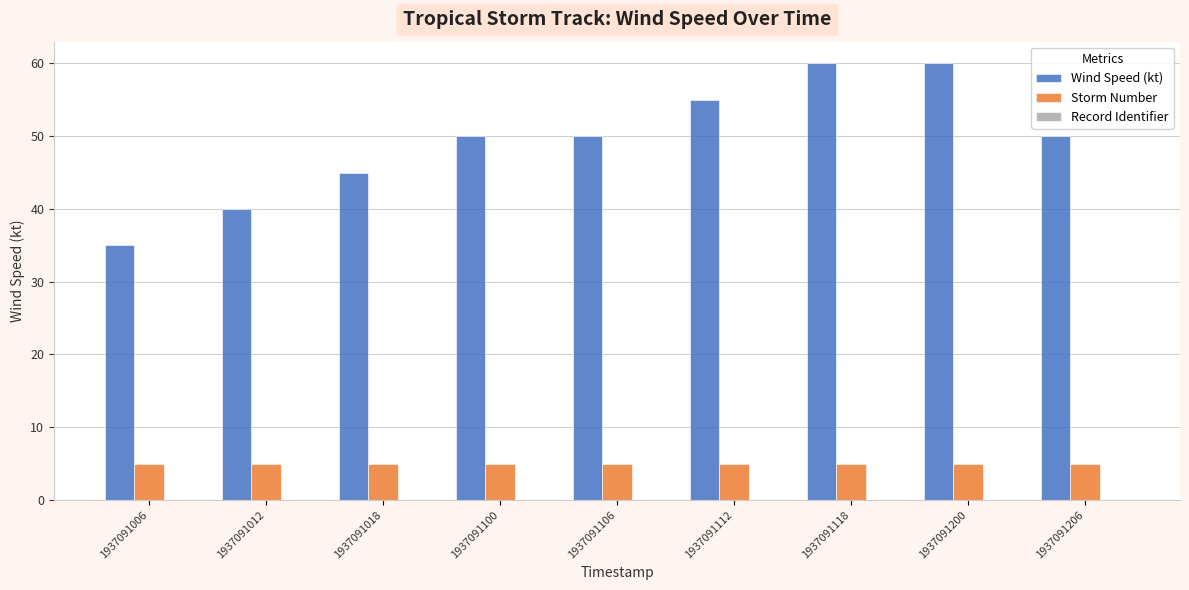

What is the average value of the Wind Speed (kt) series?

49